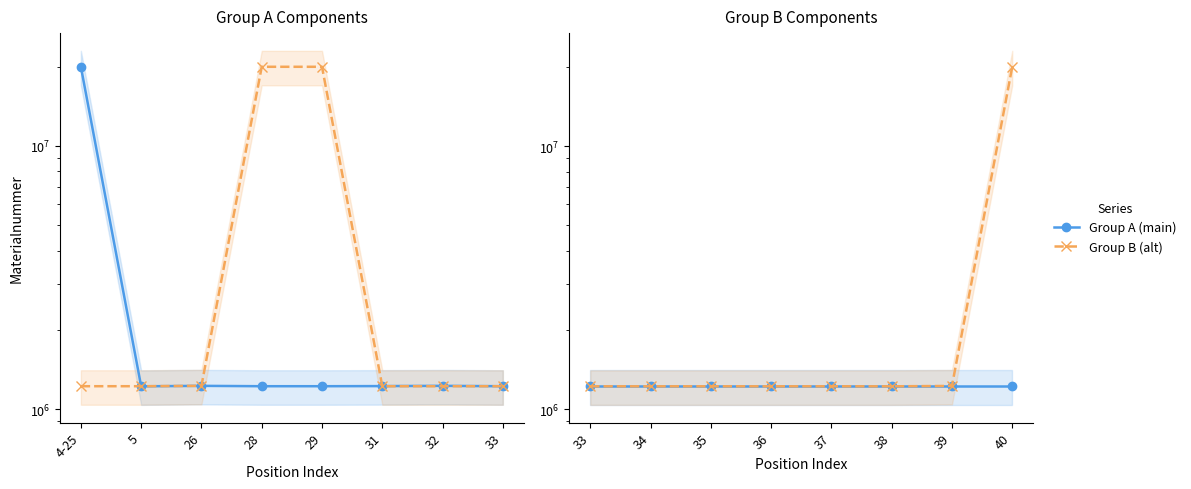

How many values in the Group A (main) series exceed 1221143?

3